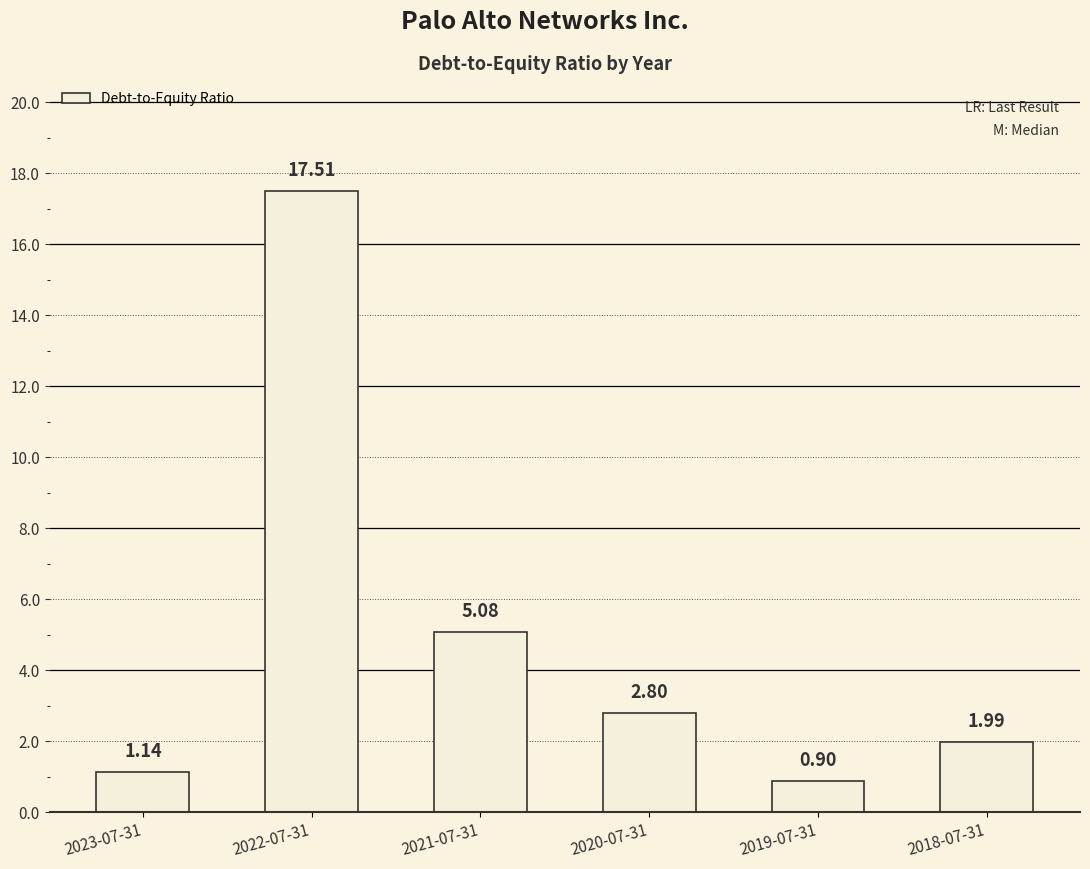

What is the difference between the values at 2018-07-31 and 2020-07-31?

0.8